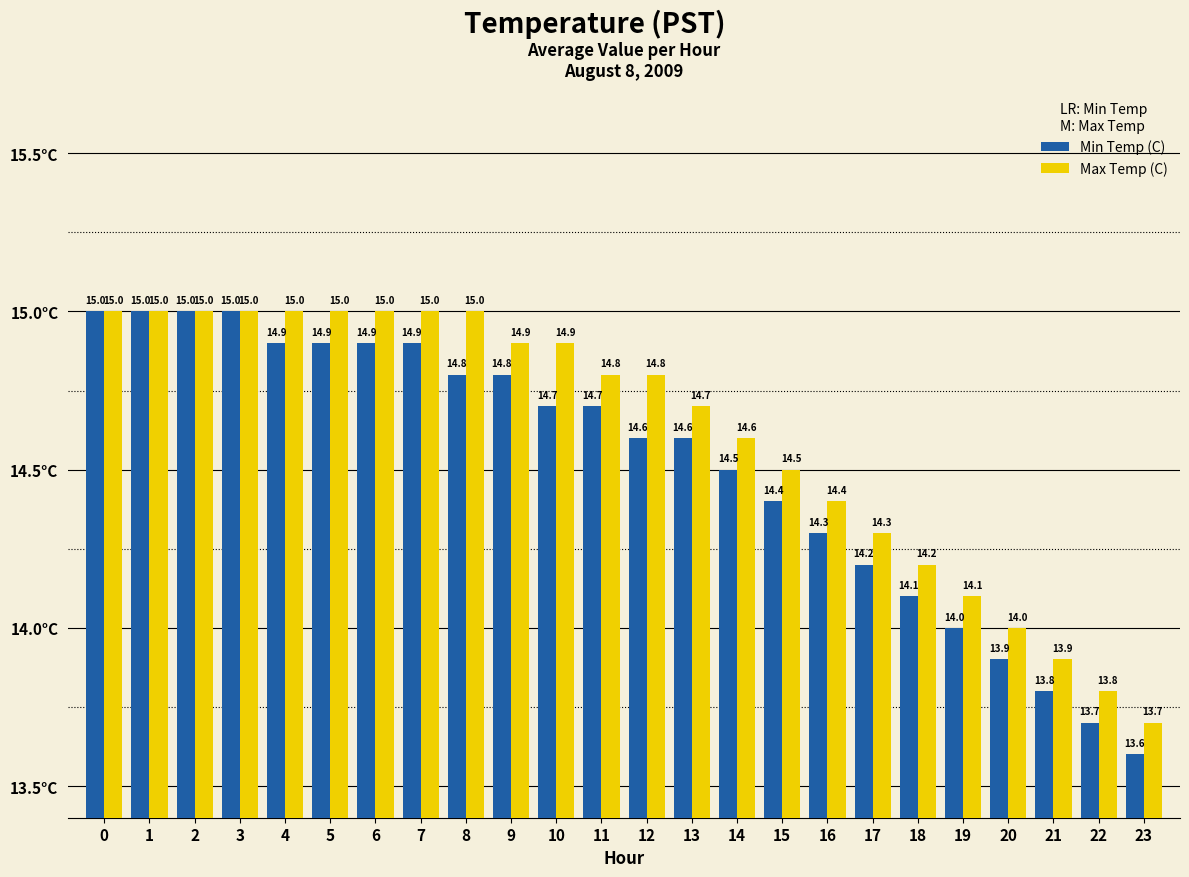

Reading right to left, transcribe all the data shown in this chart.

Min Temp (C): 13.6	13.7	13.8	13.9	14.0	14.1	14.2	14.3	14.4	14.5	14.6	14.6	14.7	14.7	14.8	14.8	14.9	14.9	14.9	14.9	15.0	15.0	15.0	15.0
Max Temp (C): 13.7	13.8	13.9	14.0	14.1	14.2	14.3	14.4	14.5	14.6	14.7	14.8	14.8	14.9	14.9	15.0	15.0	15.0	15.0	15.0	15.0	15.0	15.0	15.0